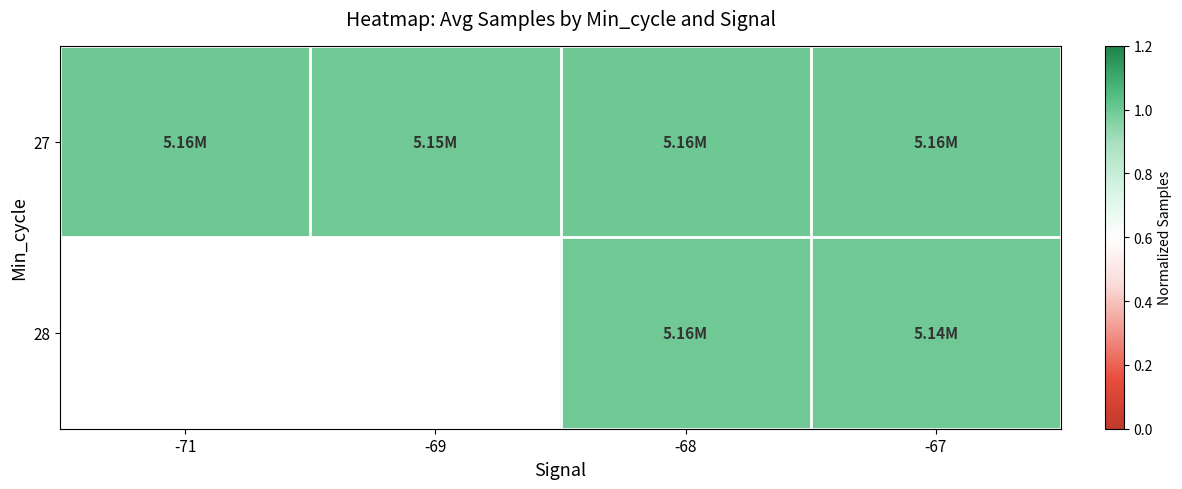

Which category has the lowest value across all series?

-67